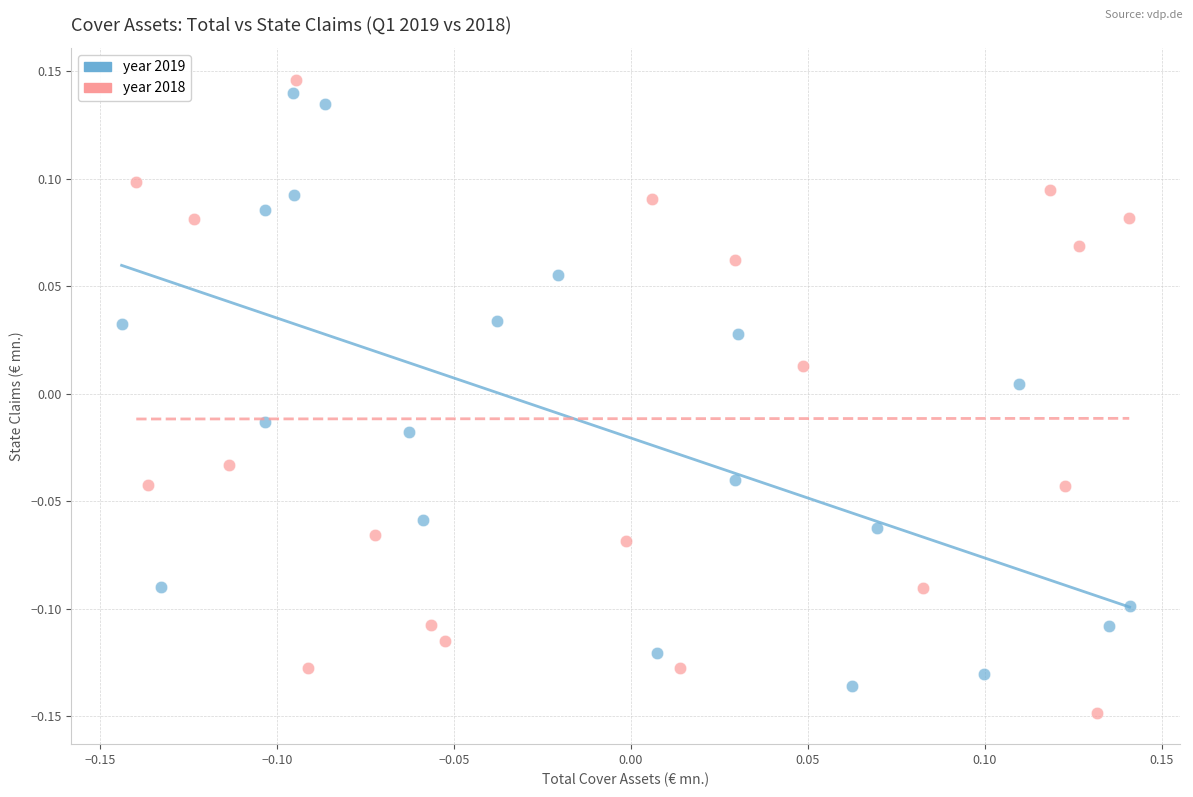

Which series has the largest Y range (max minus min)?

year 2018